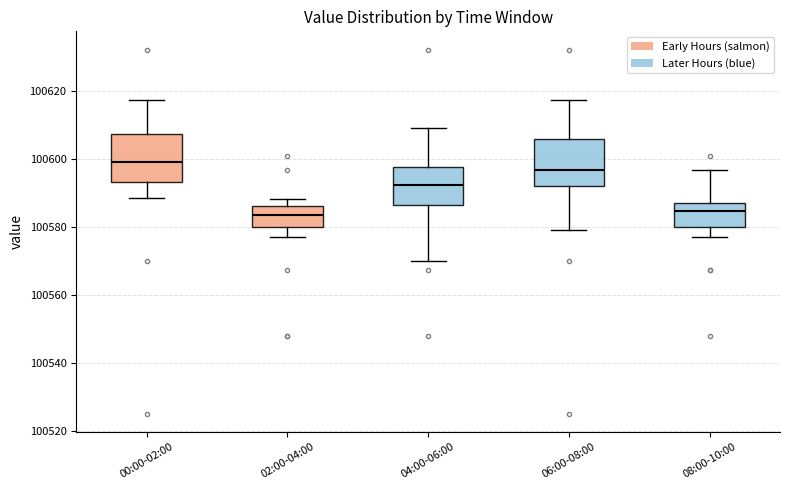

Reading left to right, transcribe this box plot: for each box, give where its median line is, the range the box spans, and where its two whiskers end, as read against the y-axis. The values are not printed on the chart, so give them approximately, as read against the axis.

00:00-02:00: median 100600, box 100594 to 100608, whiskers 100588 to 100618
02:00-04:00: median 100584, box 100580 to 100586, whiskers 100578 to 100588
04:00-06:00: median 100592, box 100586 to 100598, whiskers 100570 to 100610
06:00-08:00: median 100596, box 100592 to 100606, whiskers 100580 to 100618
08:00-10:00: median 100584, box 100580 to 100586, whiskers 100578 to 100596